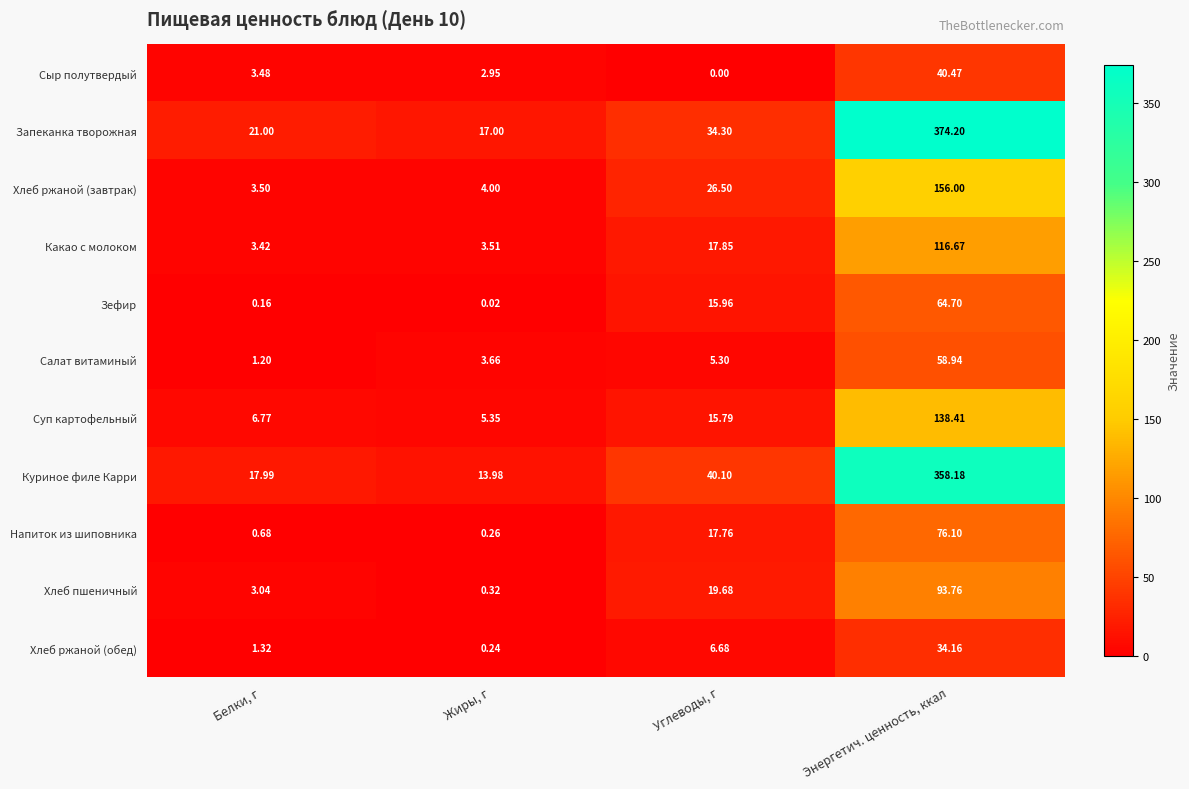

What is the total value across all series at Углеводы, г?

199.9